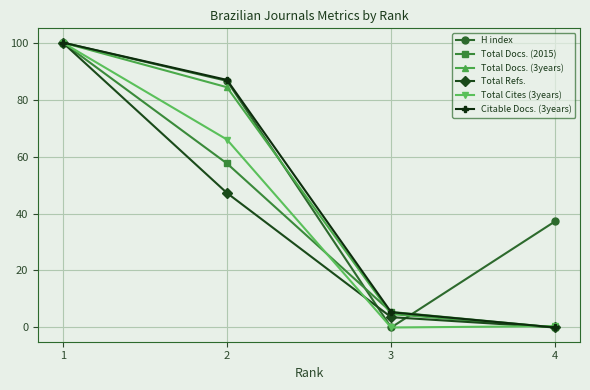

How many data points in Total Refs. are less than 47?

2